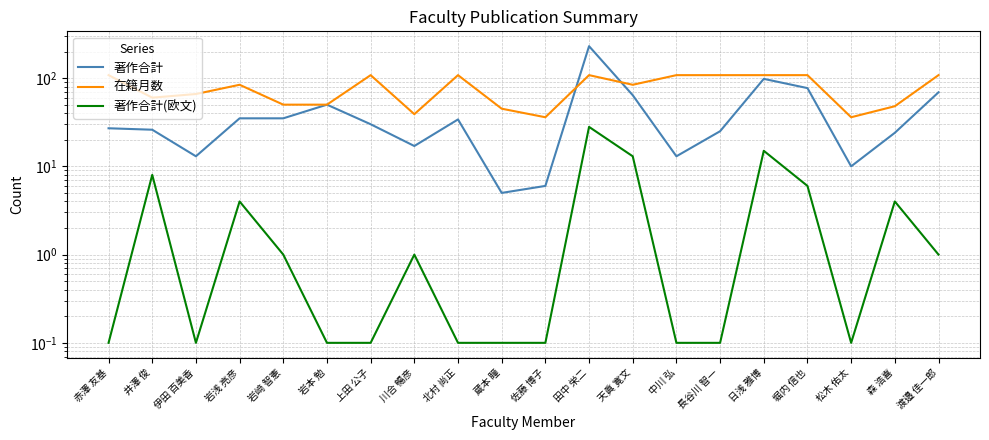

What is the value of the 在籍月数 point at the 20th from the left?

108.0